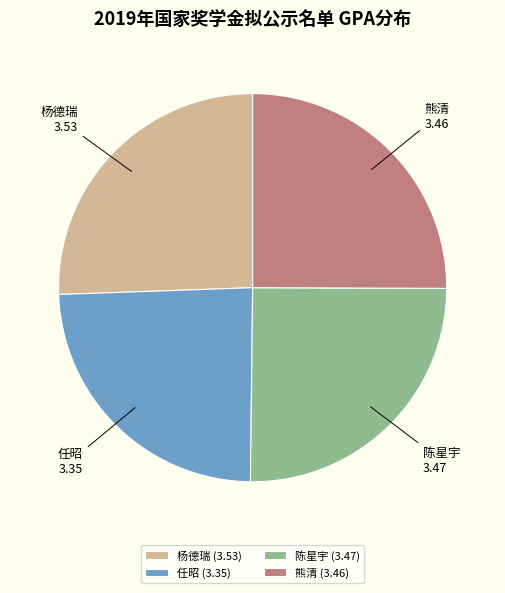

Is the sum of 熊清 and 杨德瑞 greater than half?

Yes